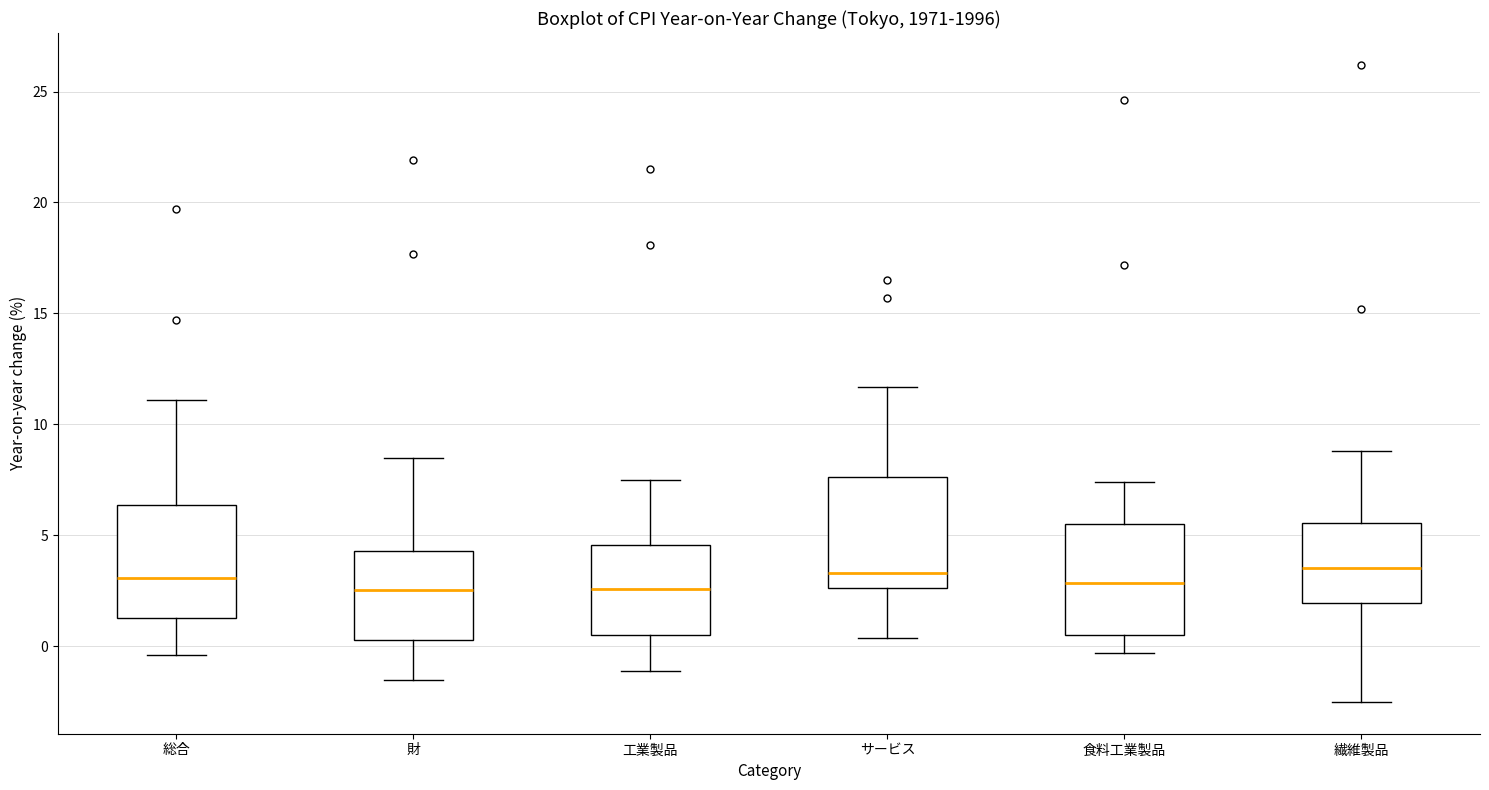

Reading left to right, transcribe this box plot: for each box, give where its median line is, the range the box spans, and where its two whiskers end, as read against the y-axis. The values are not printed on the chart, so give them approximately, as read against the axis.

総合: median 3.0, box 1.5 to 6.5, whiskers -0.5 to 11.0
財: median 2.5, box 0.5 to 4.5, whiskers -1.5 to 8.5
工業製品: median 2.5, box 0.5 to 4.5, whiskers -1.0 to 7.5
サービス: median 3.5, box 2.5 to 7.5, whiskers 0.5 to 11.5
食料工業製品: median 3.0, box 0.5 to 5.5, whiskers -0.5 to 7.5
繊維製品: median 3.5, box 2.0 to 5.5, whiskers -2.5 to 9.0